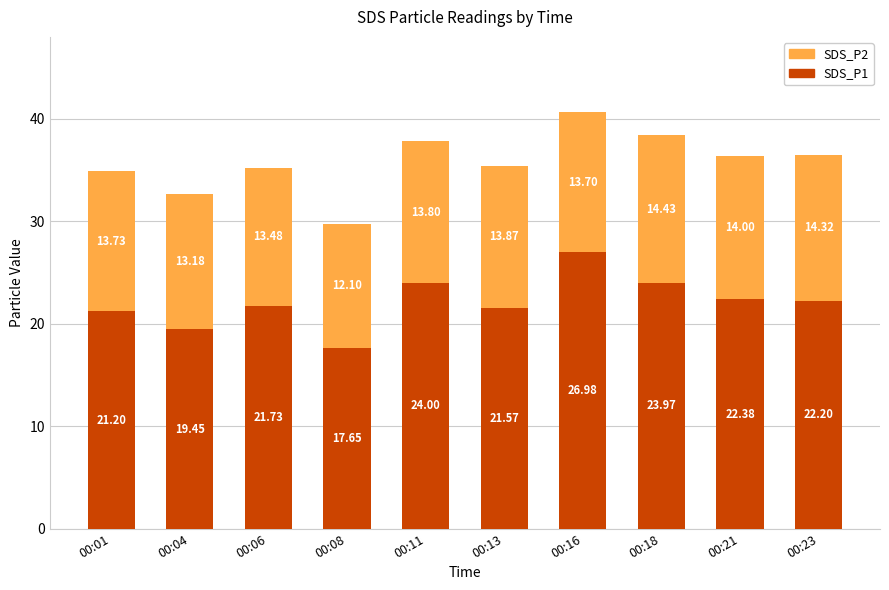

Where does the SDS_P1 series first go above 22?

00:11